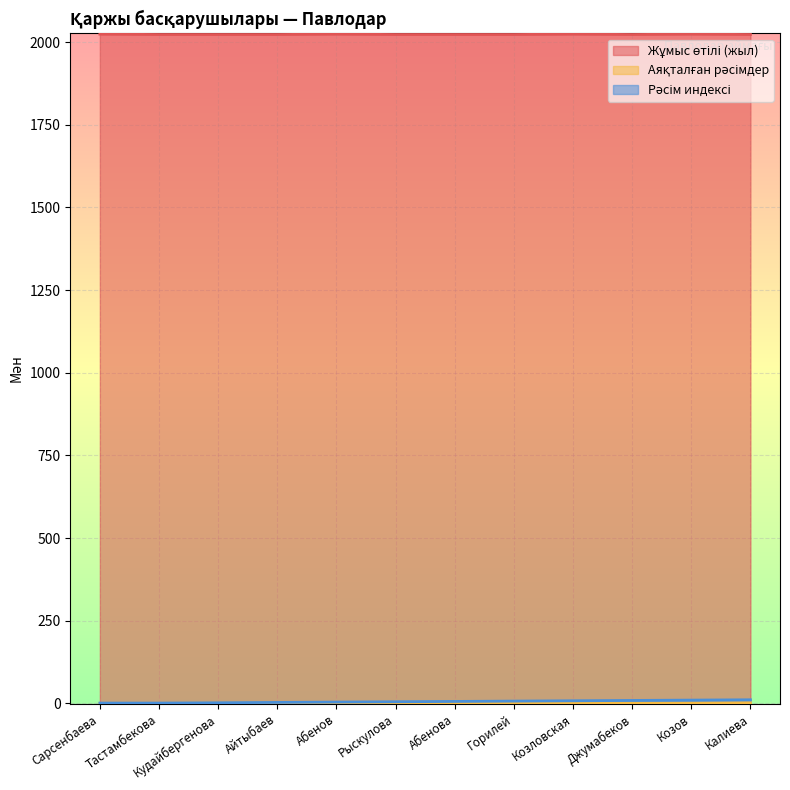

Between Джумабеков and Калиева, which is larger?

Джумабеков